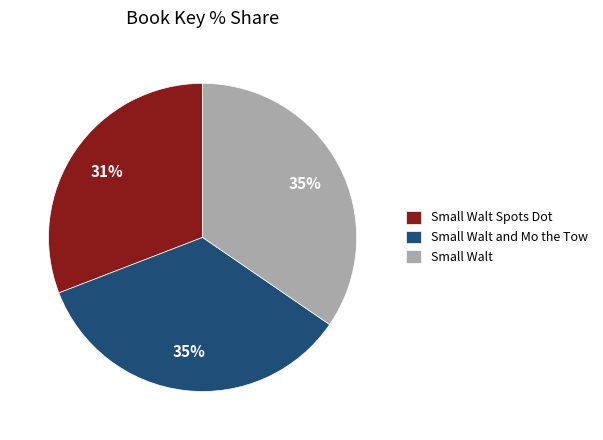

Count the number of slices in the pie.

3